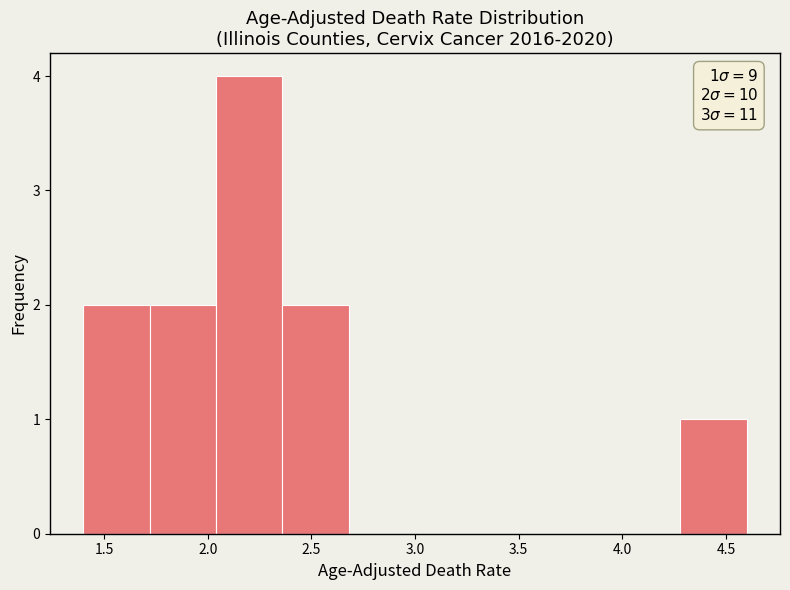

Over which range of the x-axis is the bar tallest?

2.04 to 2.36